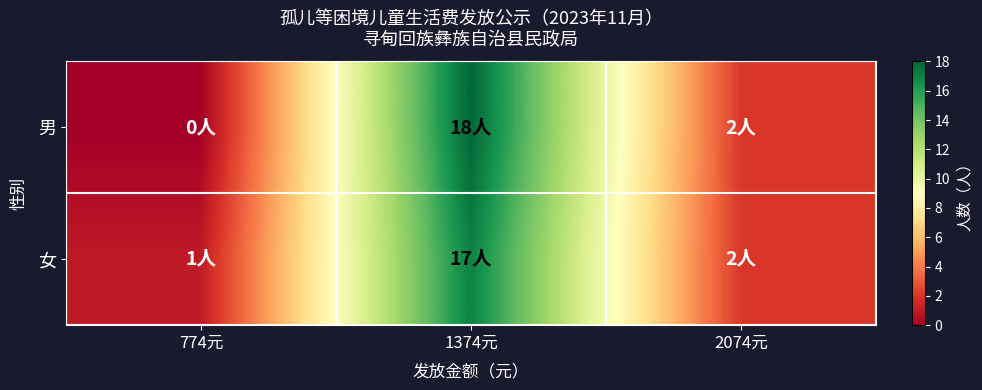

How many data points does each series have?

3